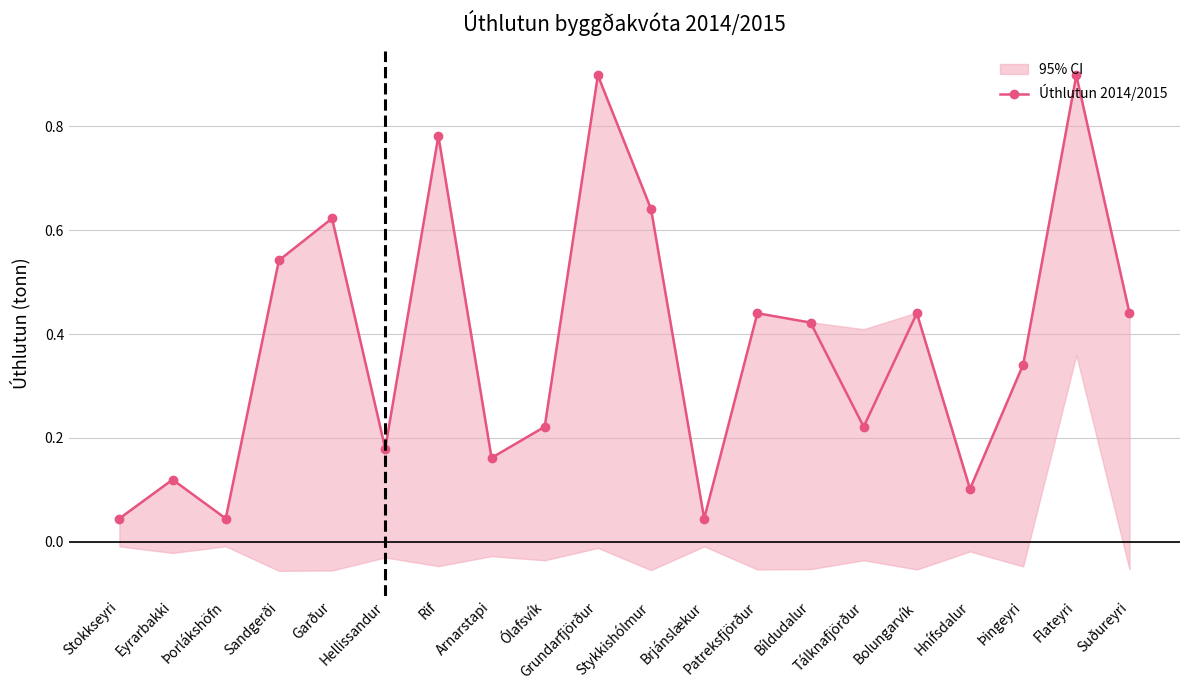

True or false: the data shows 0.0 at Þorlákshöfn.

True